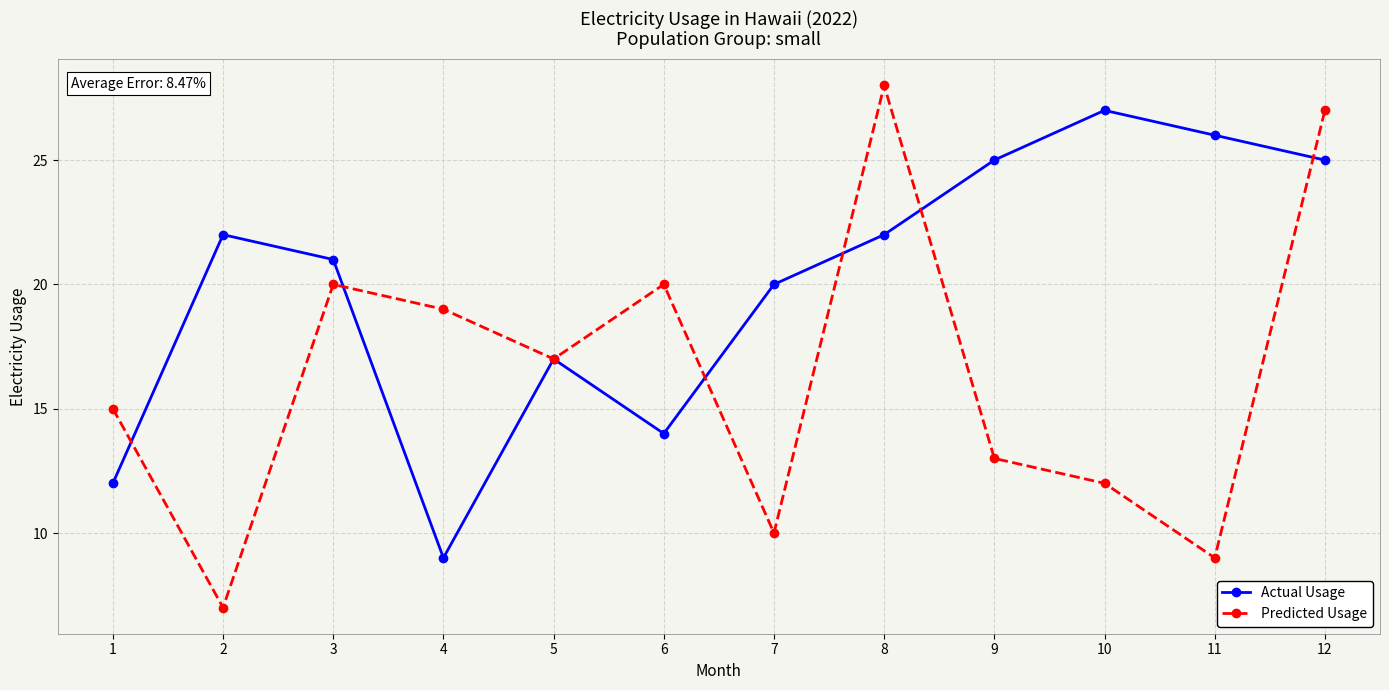

Which series has the widest spread of values?

Predicted Usage